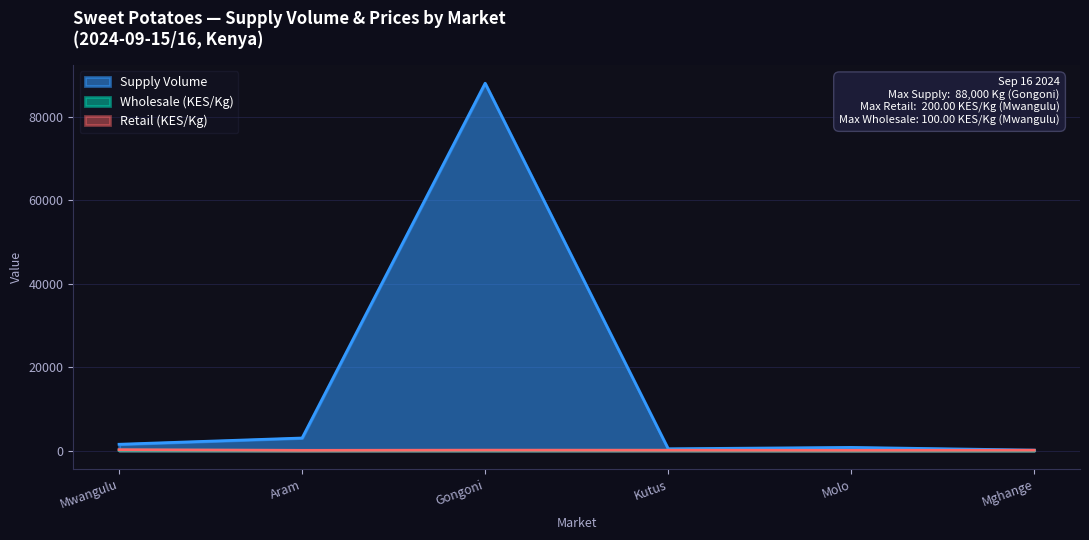

Rank the categories by value from highest to lowest.

Gongoni, Aram, Mwangulu, Molo, Kutus, Mghange